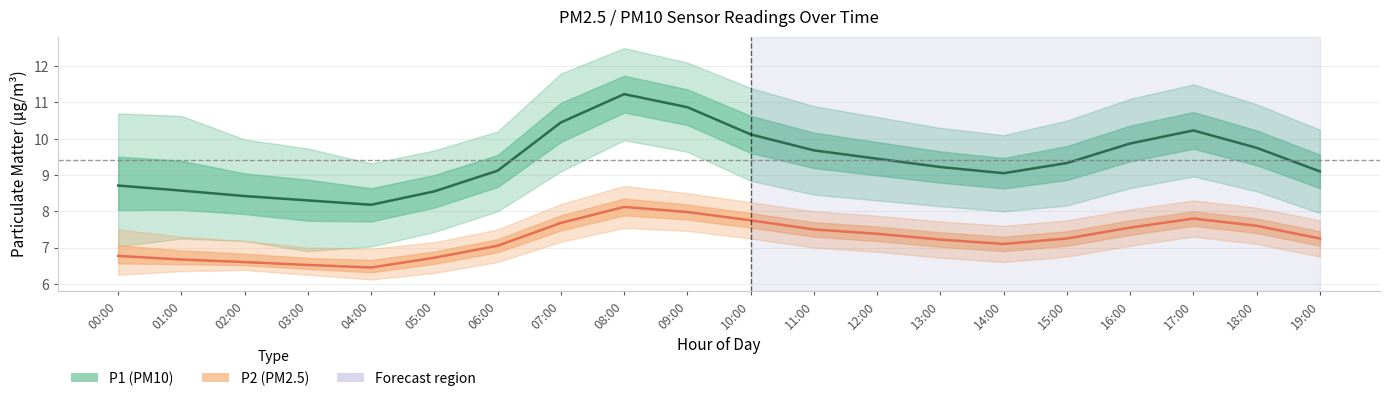

Which series has the largest total across all categories?

P1 (PM10) mean